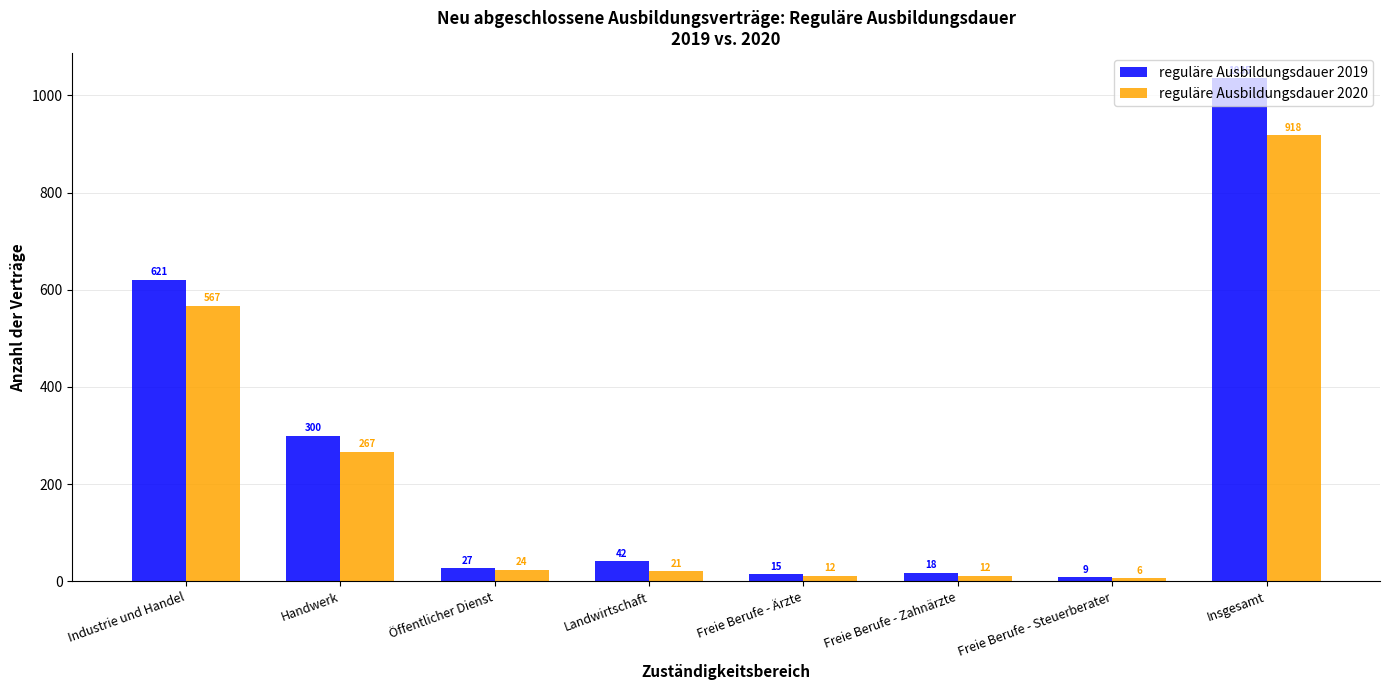

What is the label of the 7th bar from the left?

Freie Berufe - Steuerberater